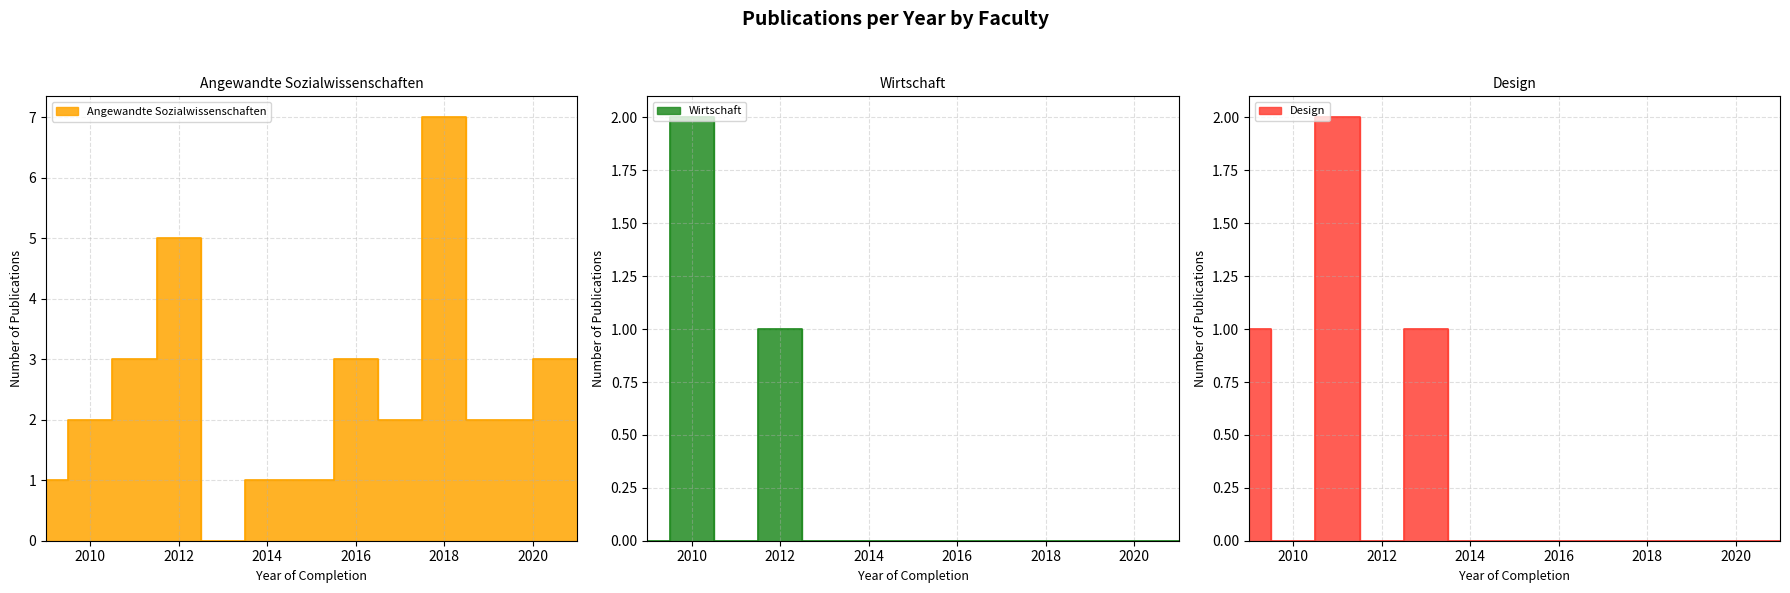

True or false: Design has more than 1 interior local peaks.

True